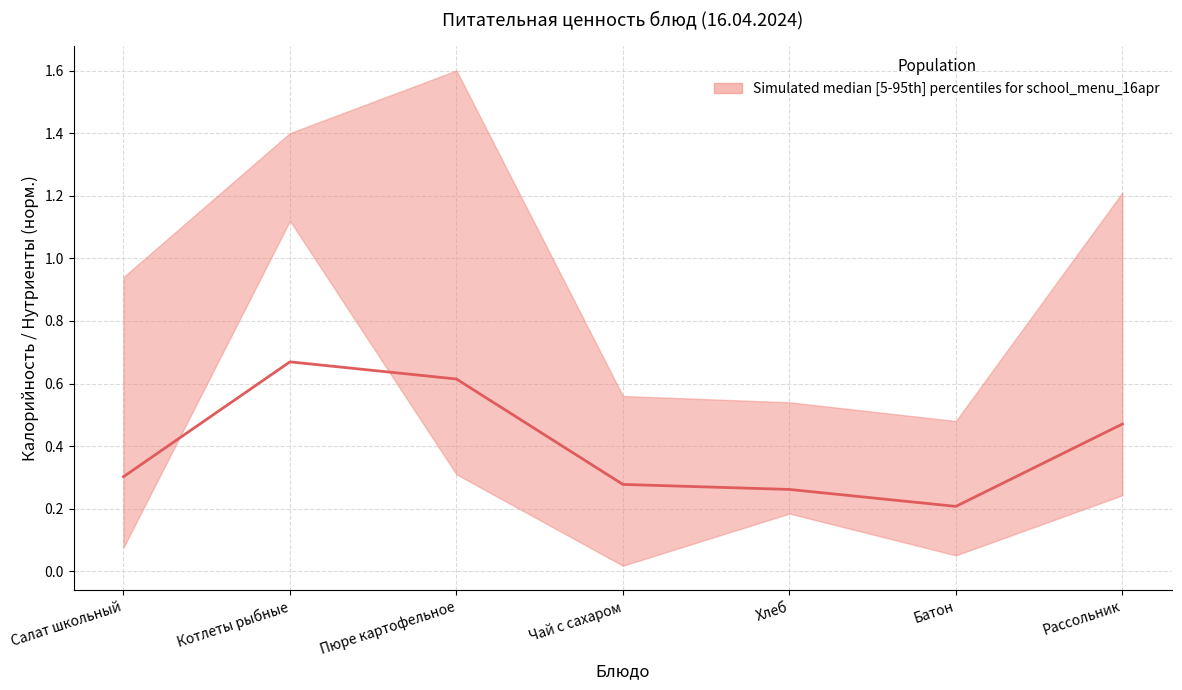

Which has a higher value, Батон or Салат школьный?

Салат школьный